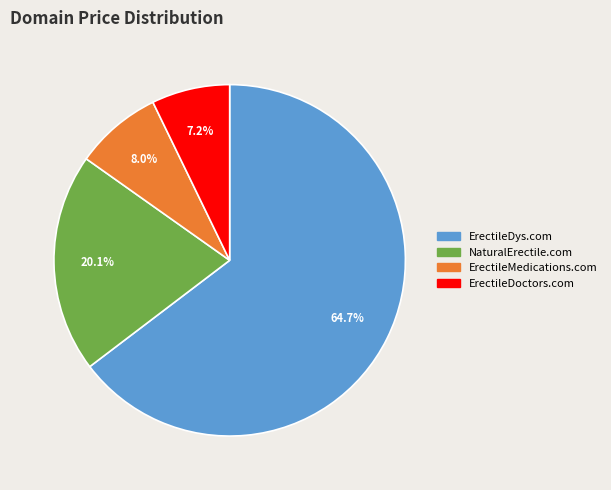

To the nearest percent, what percentage of the pie is ErectileDoctors.com?

7%